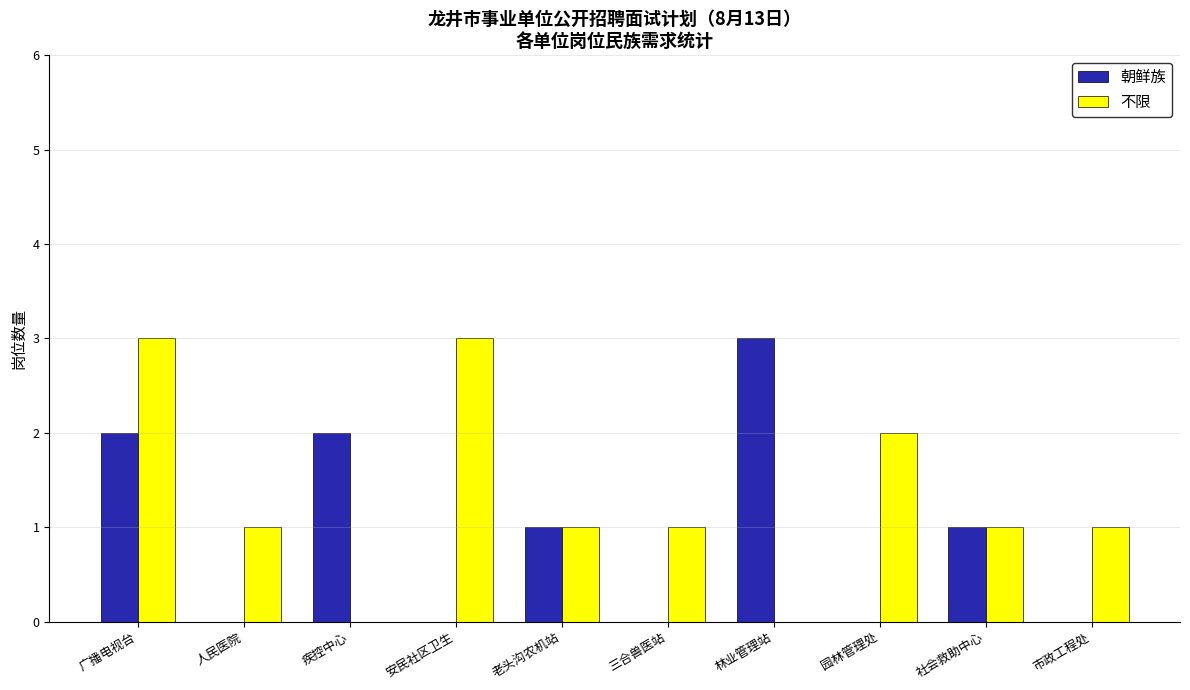

Is the value of 不限 at 老头沟农机站 greater than the value of 朝鲜族 at 疾控中心?

No